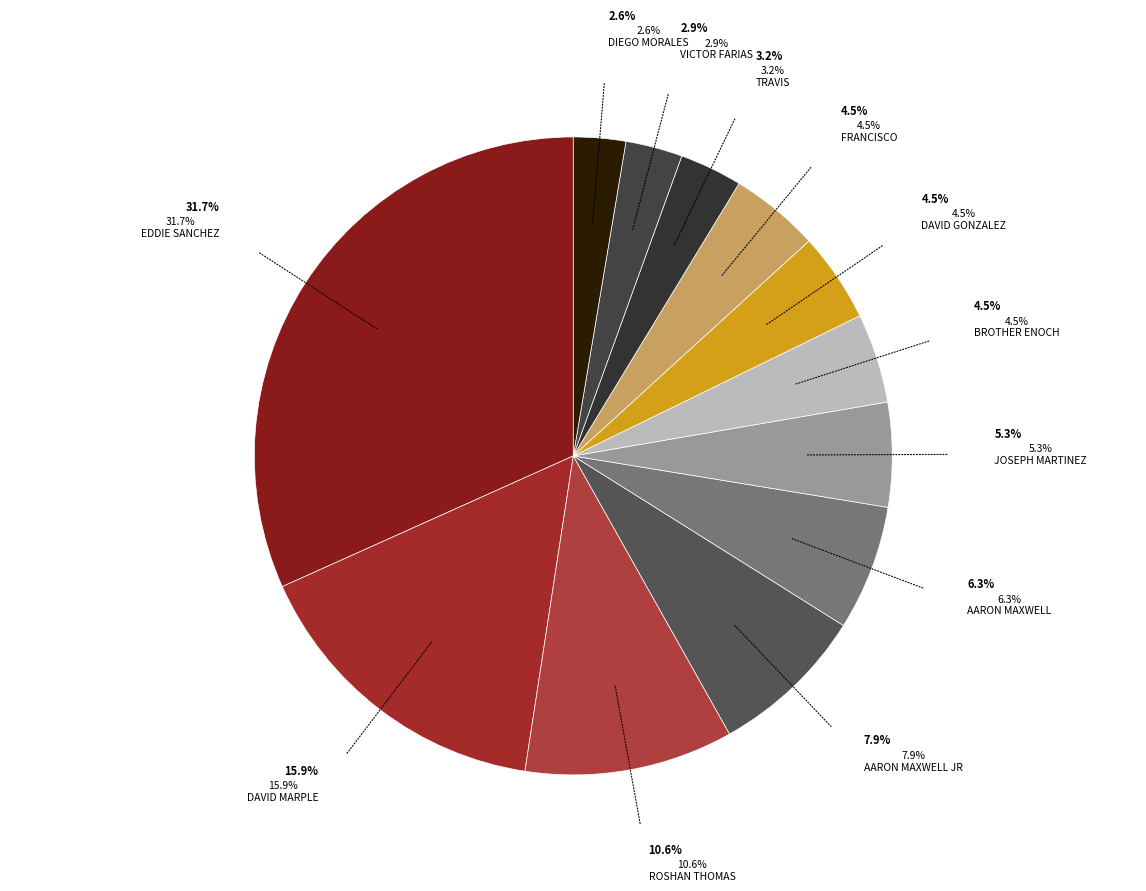

Combined, do Victor farias and Francisco account for over 50%?

No